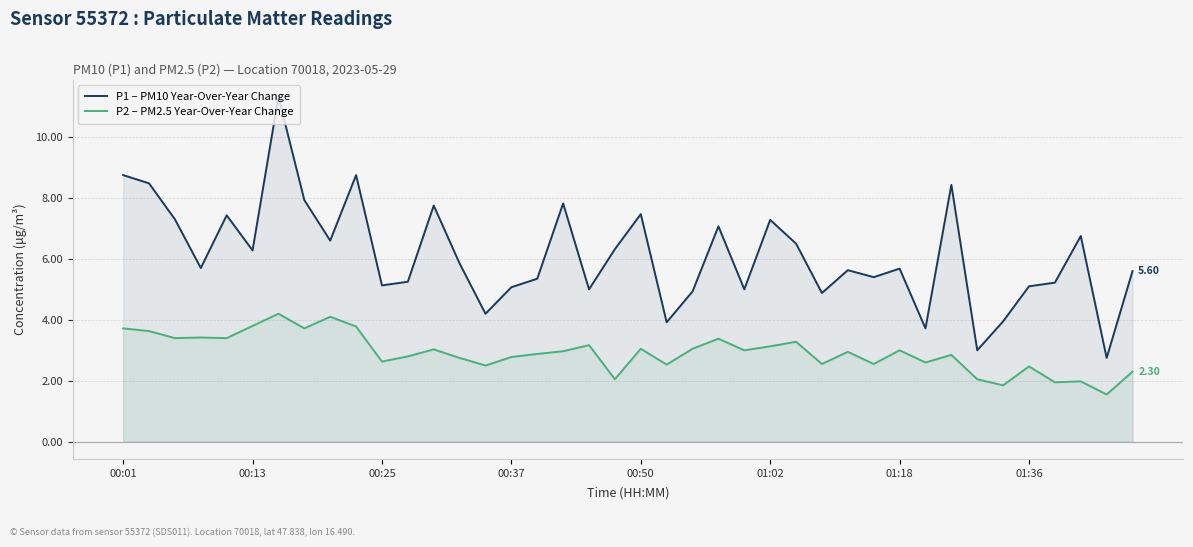

Does the chart display data point markers on the line(s)?

No